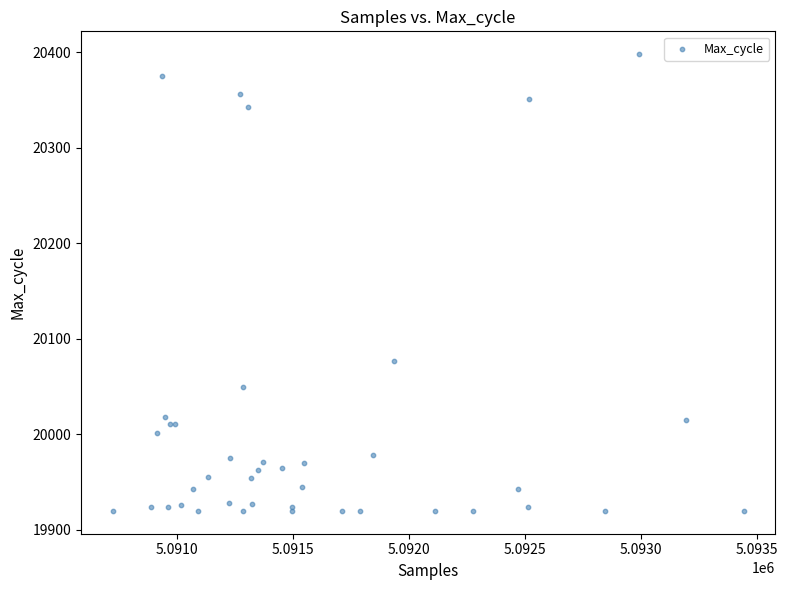

What Y value in the scatter plot is closest to 20159?

20077